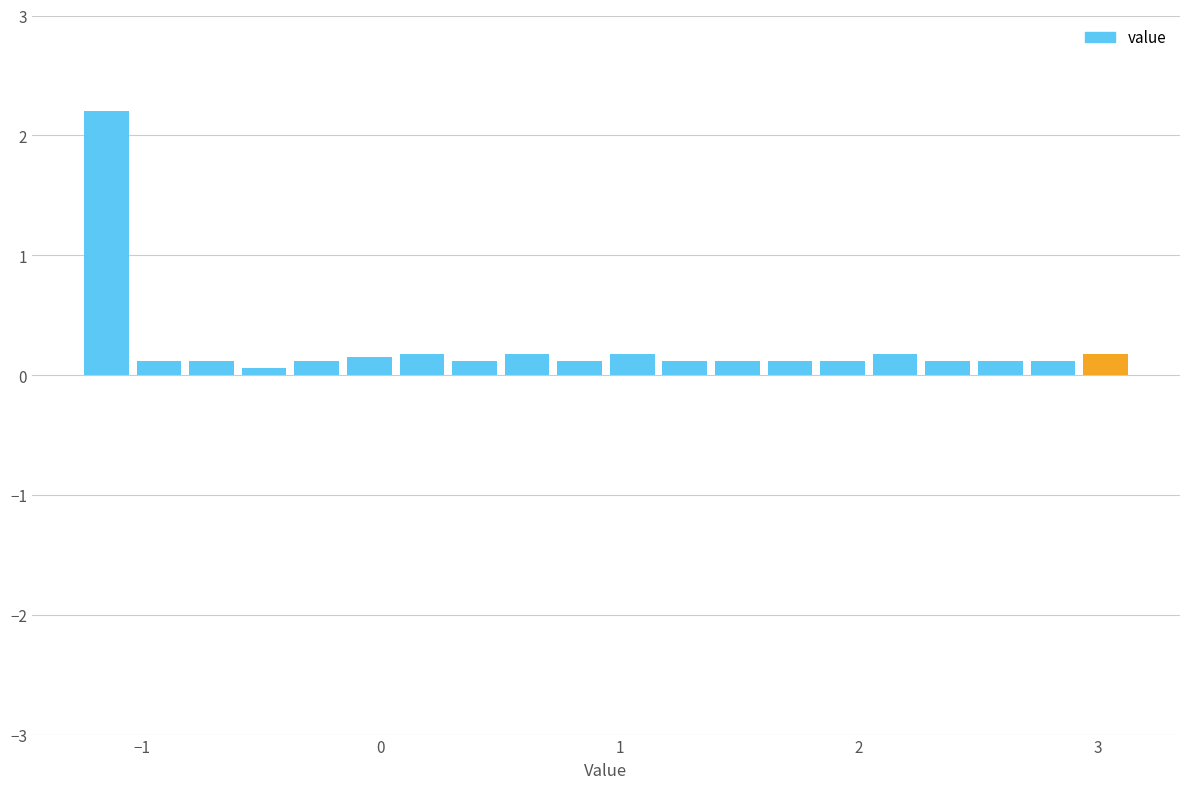

Around what value on the x-axis is the tallest bar? Give the approximate position of its centre, as read against the axis.

-1.1